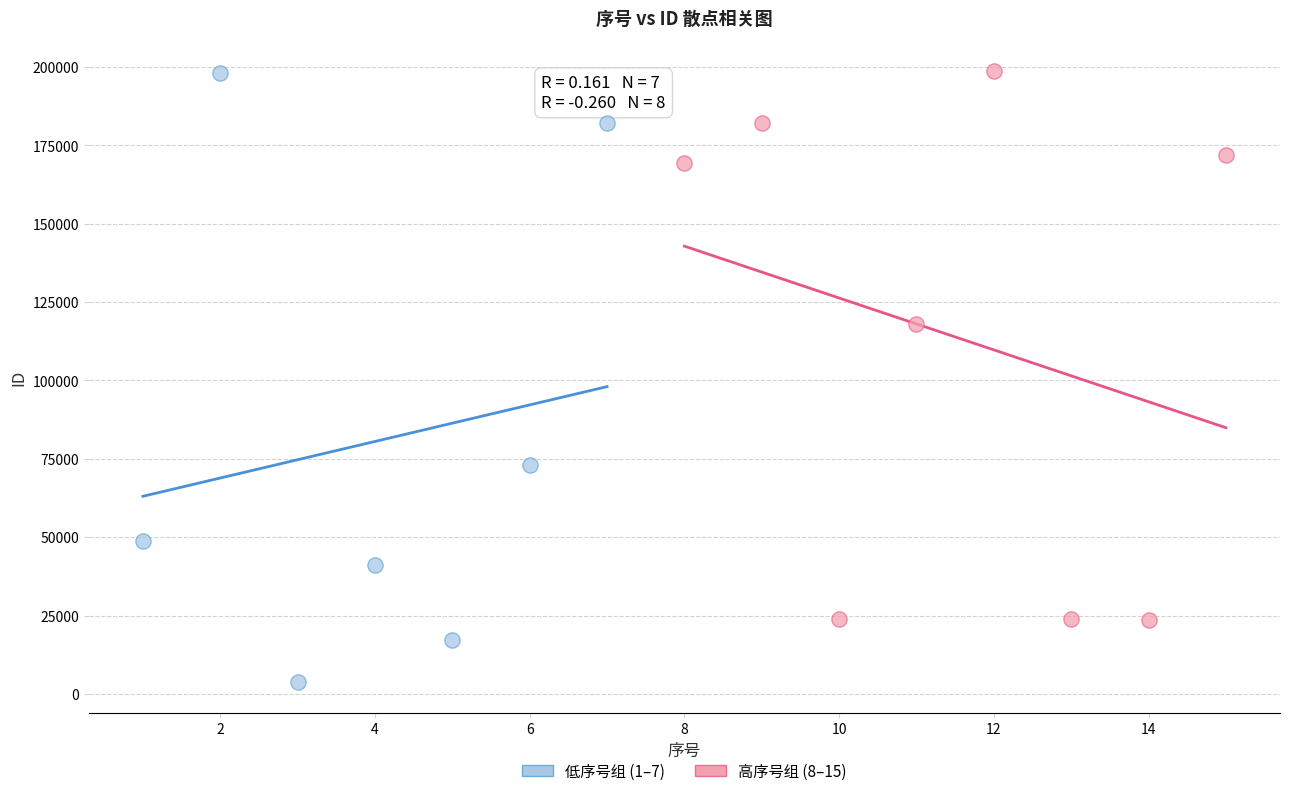

Which series has the widest spread of Y values?

低序号组 (1–7)